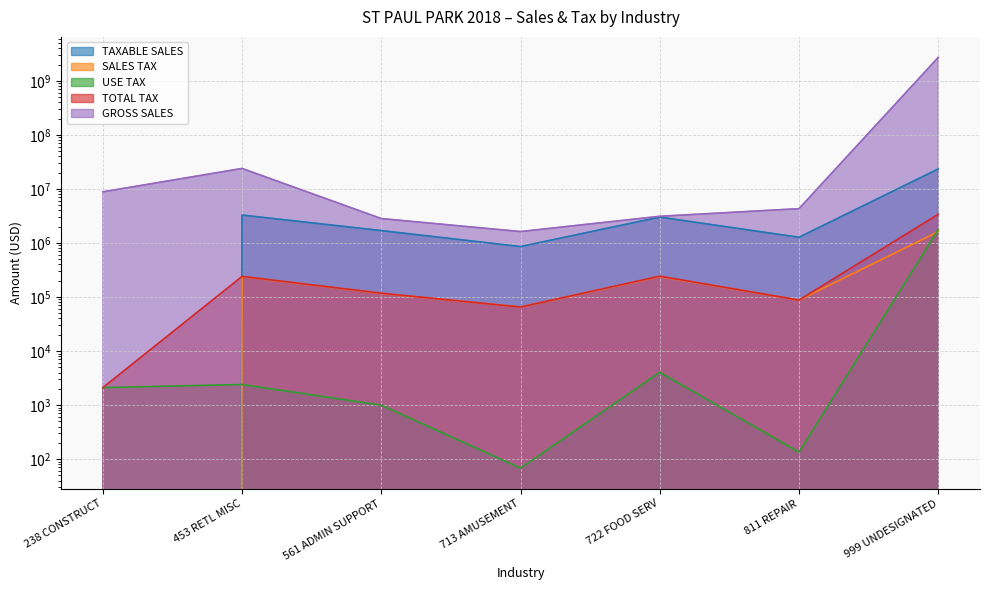

What is the difference between the USE TAX values at 713 AMUSEMENT and 238 CONSTRUCT?

2033